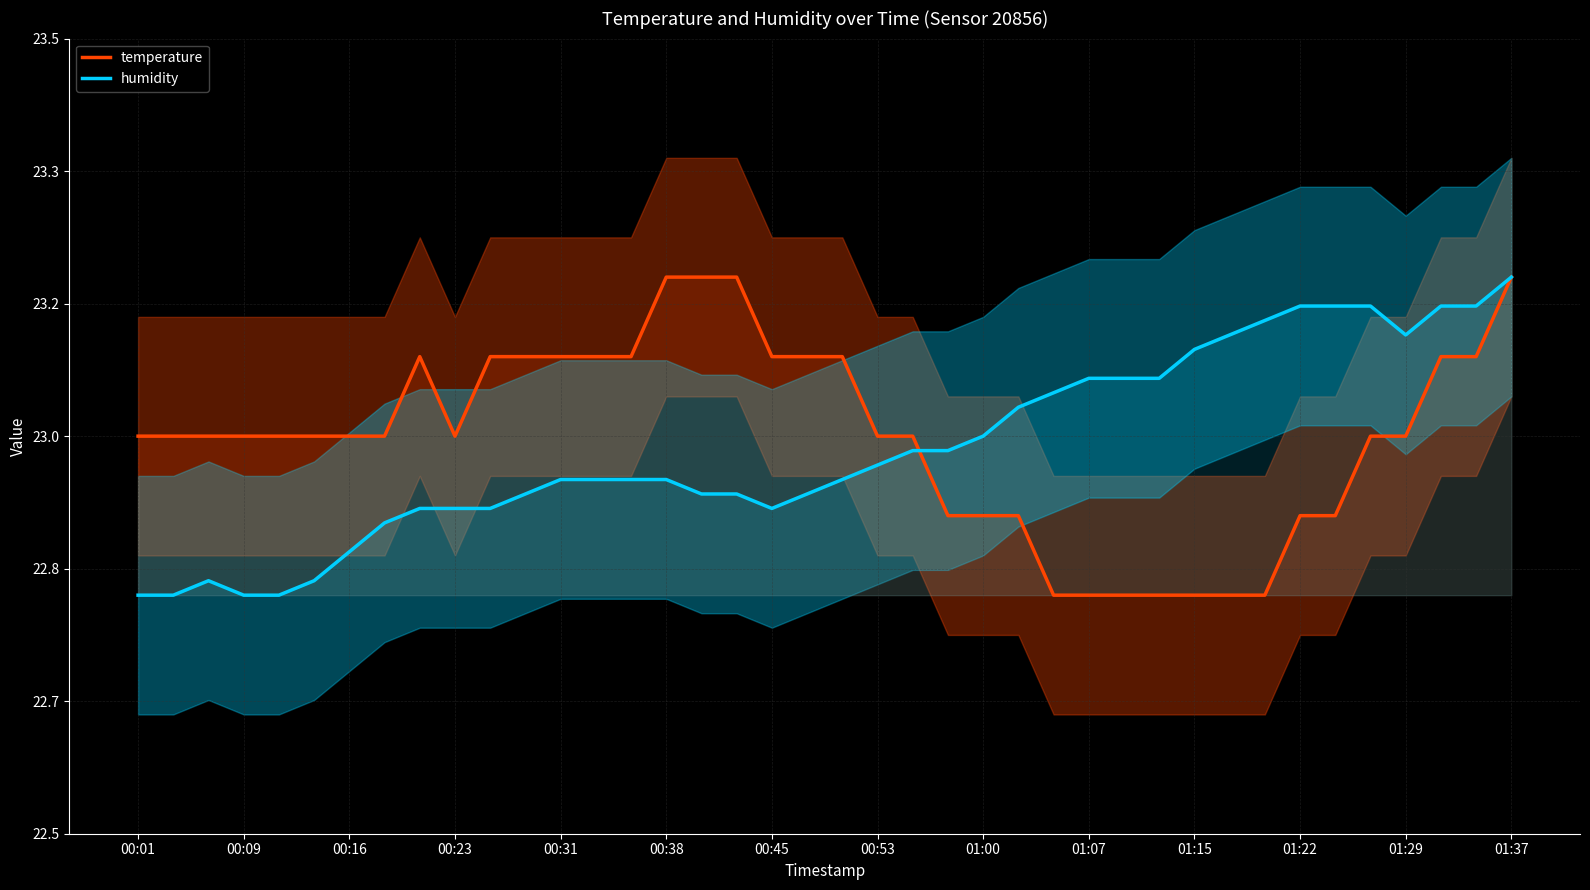

What is the difference between the maximum and minimum values in the temperature series?

0.4